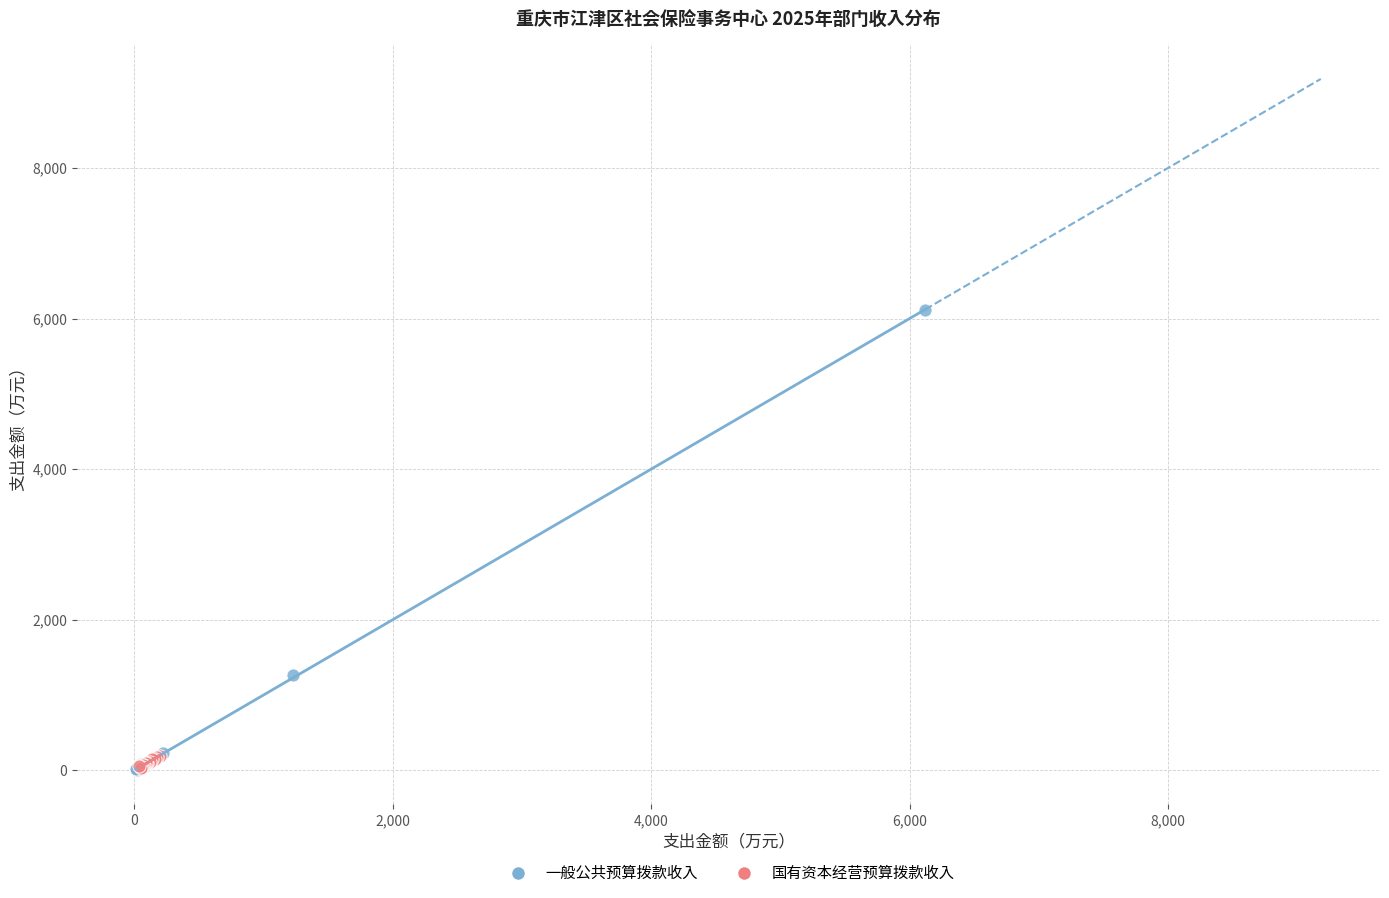

Which series reaches the maximum Y coordinate?

一般公共预算拨款收入